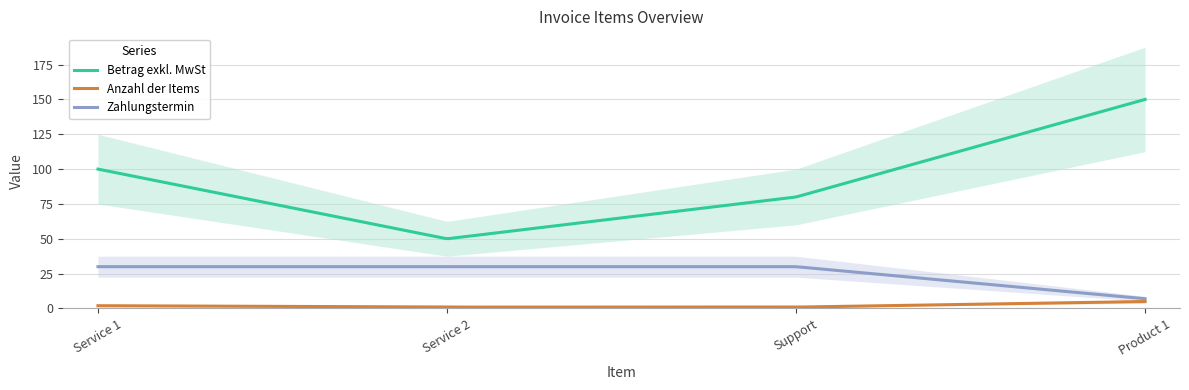

At which label is Betrag exkl. MwSt closest to 100?

Service 1